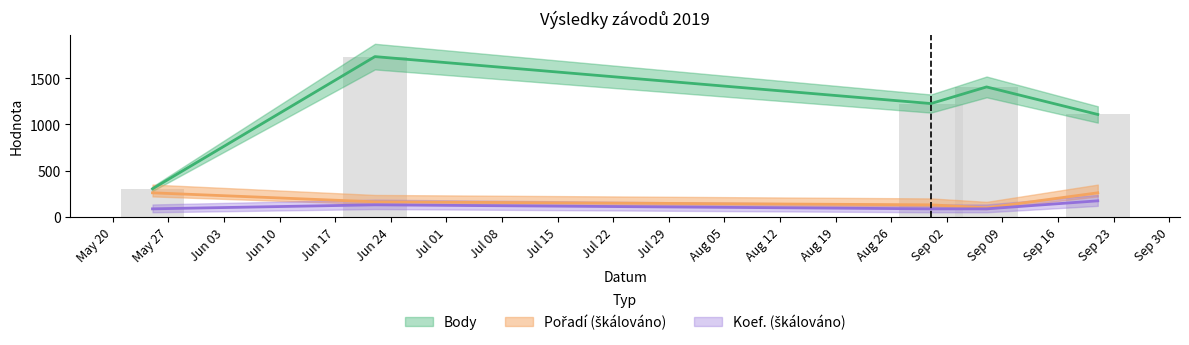

What is the spread (max minus min) of values at 2019-05-25?

217.3